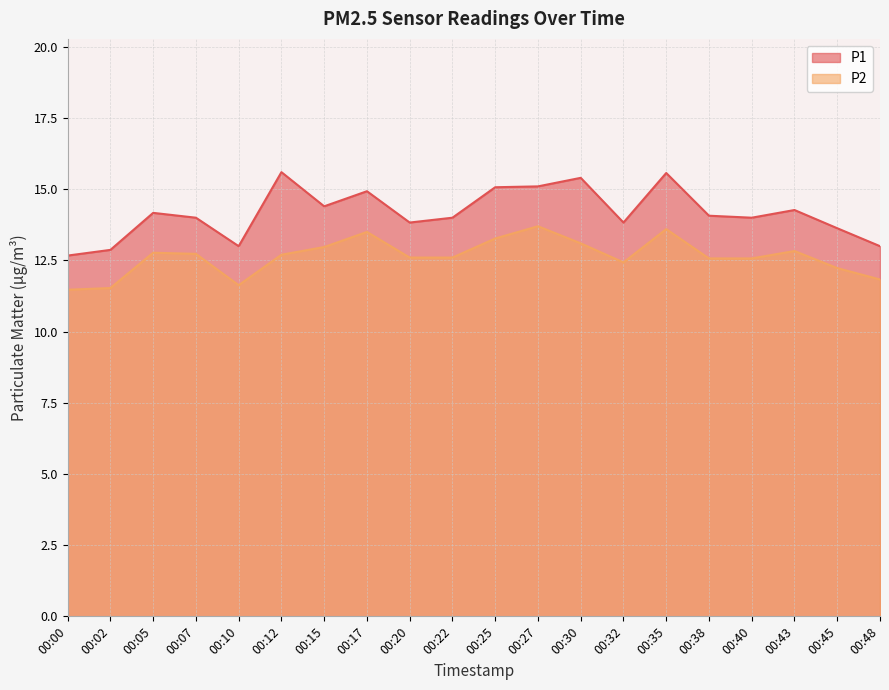

True or false: P1 and P2 intersect in this chart.

False